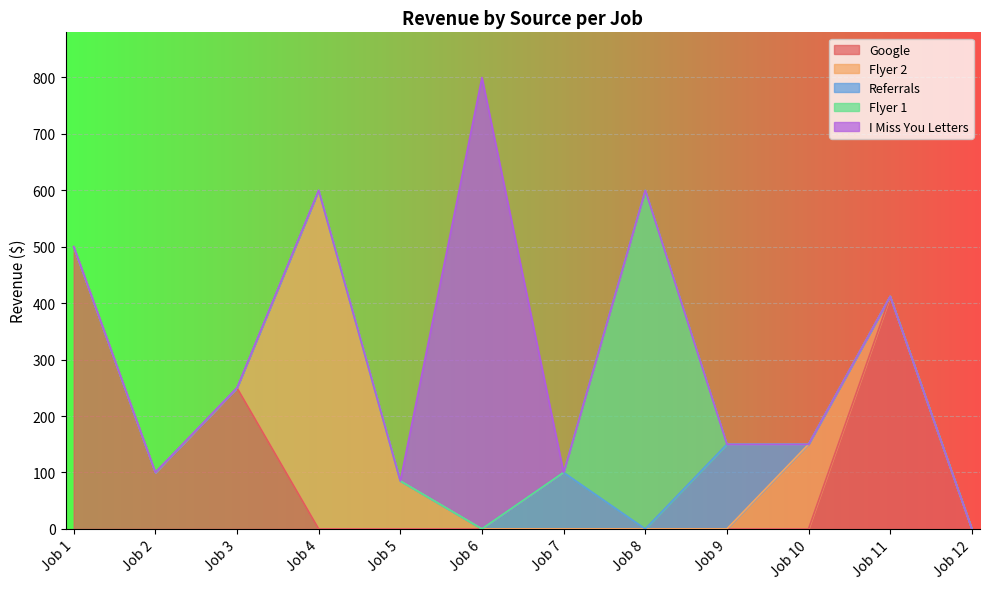

Which label corresponds to the largest value in the chart?

Job 6